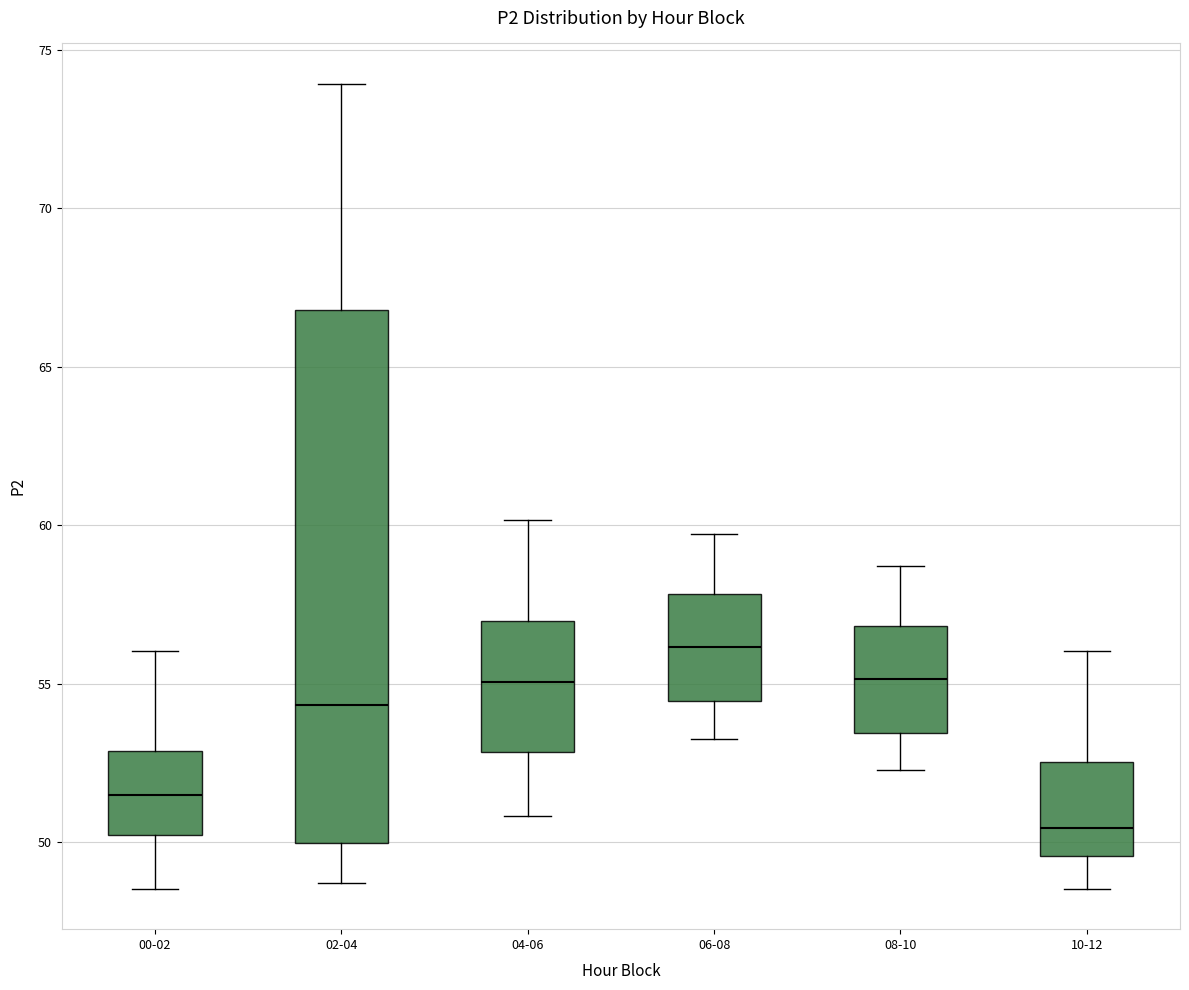

Reading left to right, read every box against the y-axis: the position of its median line, the range the box covers, and the ends of its whiskers. The values are not printed on the chart, so give them approximately, as read against the axis.

00-02: median 51.5, box 50.0 to 53.0, whiskers 48.5 to 56.0
02-04: median 54.5, box 50.0 to 67.0, whiskers 48.5 to 74.0
04-06: median 55.0, box 53.0 to 57.0, whiskers 51.0 to 60.0
06-08: median 56.0, box 54.5 to 58.0, whiskers 53.5 to 59.5
08-10: median 55.0, box 53.5 to 57.0, whiskers 52.5 to 58.5
10-12: median 50.5, box 49.5 to 52.5, whiskers 48.5 to 56.0